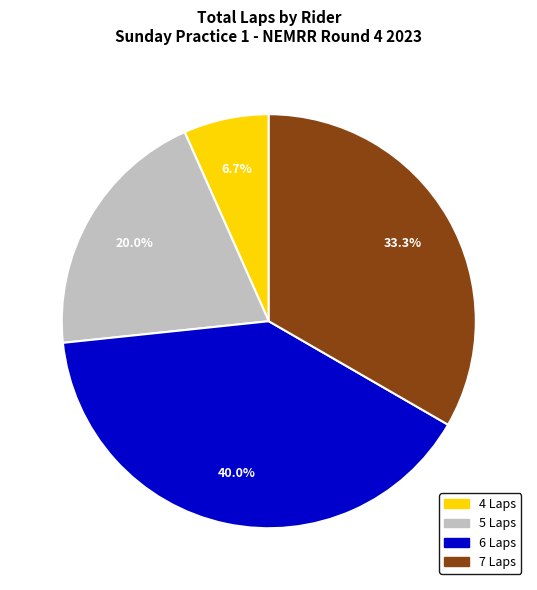

How many segments does this pie chart have?

4